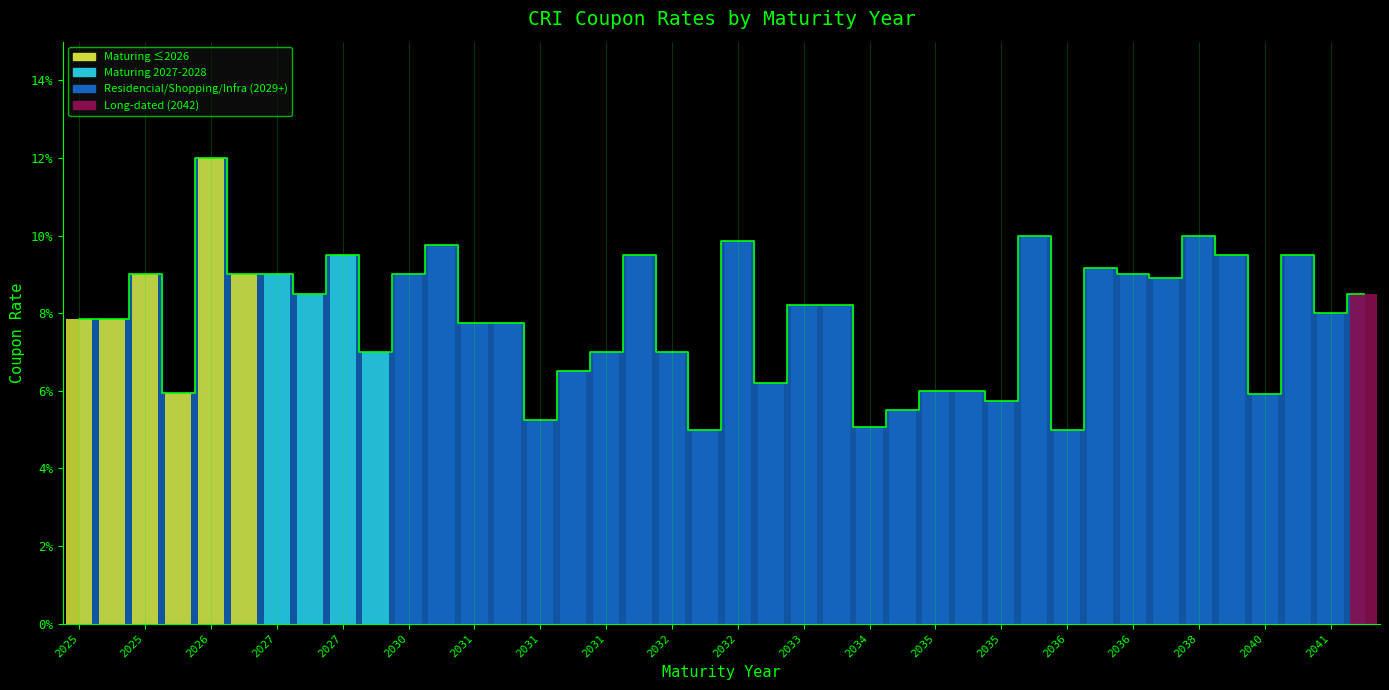

What is the difference between the maximum and minimum values?

0.1